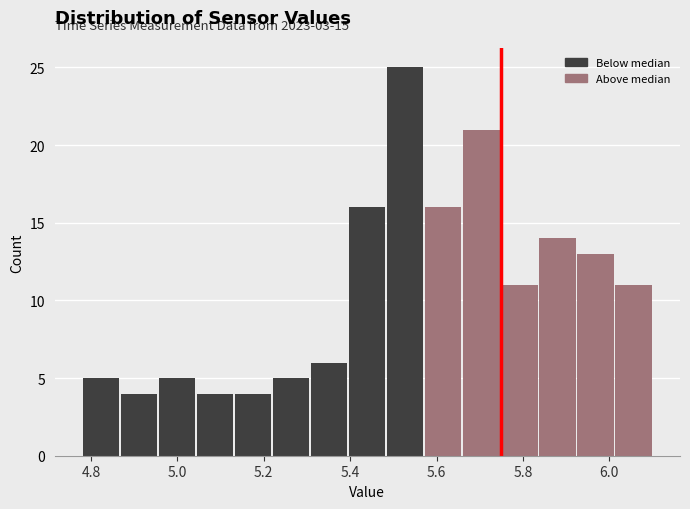

Over which range of the x-axis is the bar tallest?

5.484 to 5.572